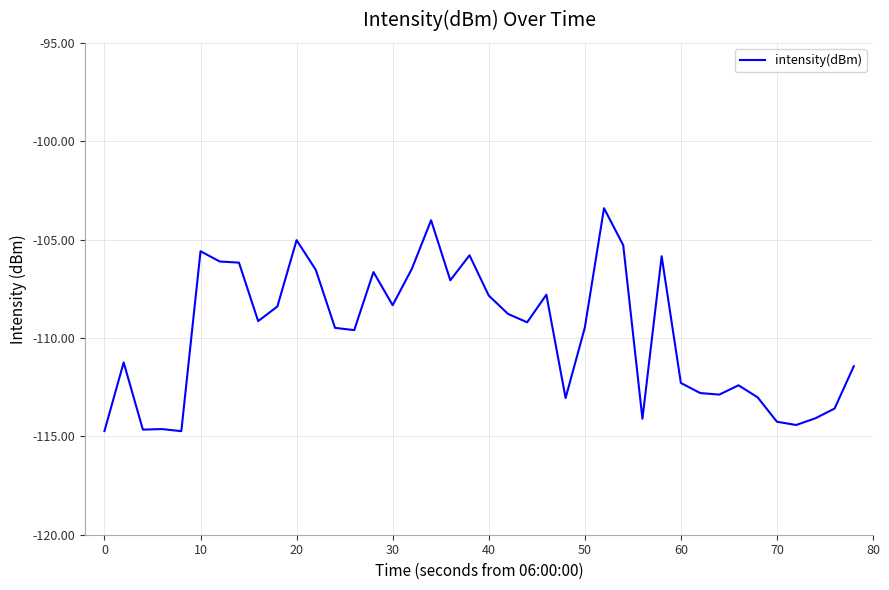

How many distinct data groups are displayed?

1